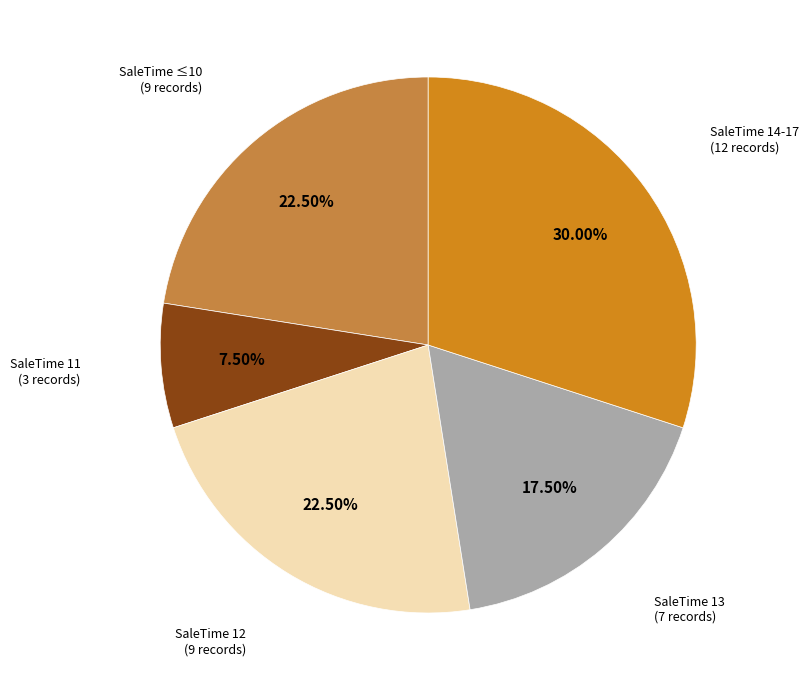

Does any single category account for the majority?

No